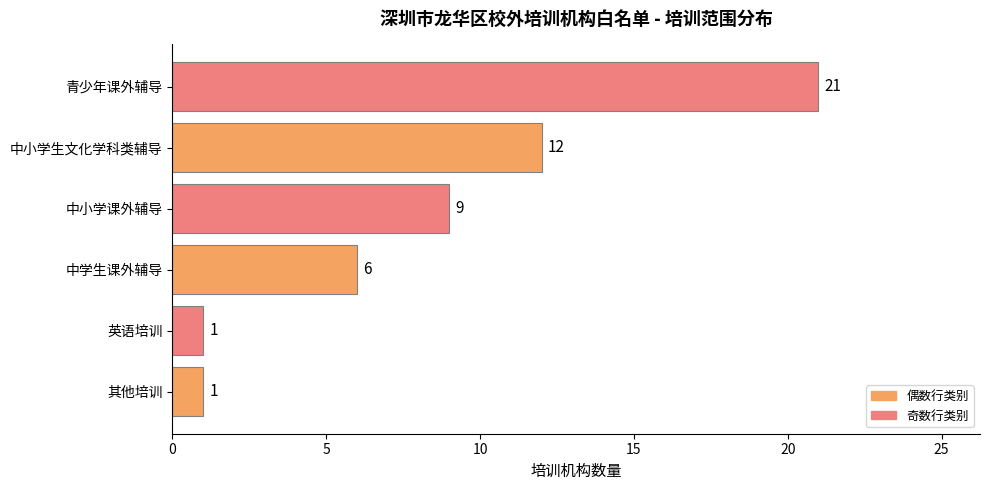

What is the maximum value shown in the chart?

21